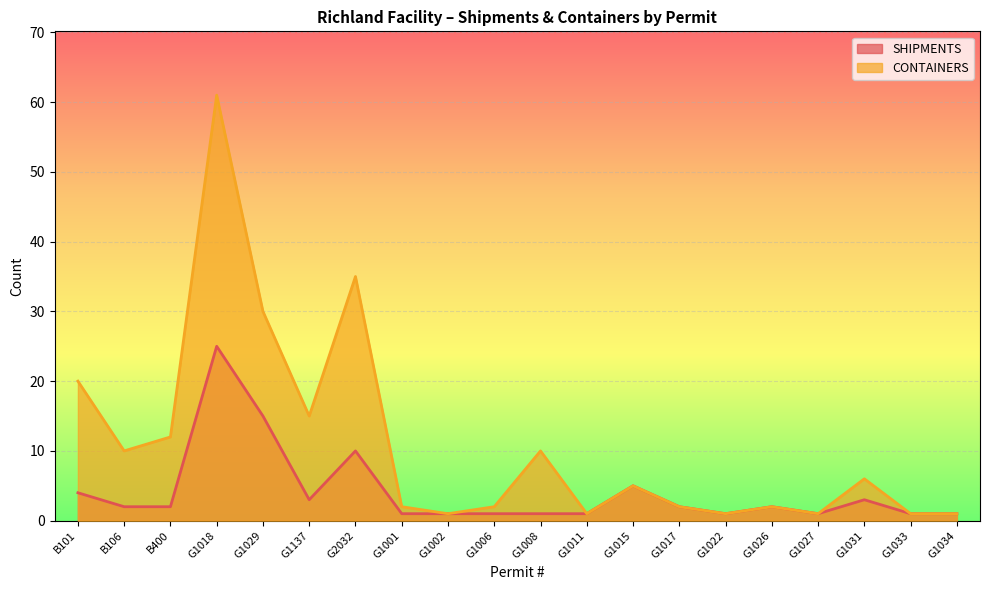

In CONTAINERS, how many points are higher than both neighbors (excluding endpoints)?

6